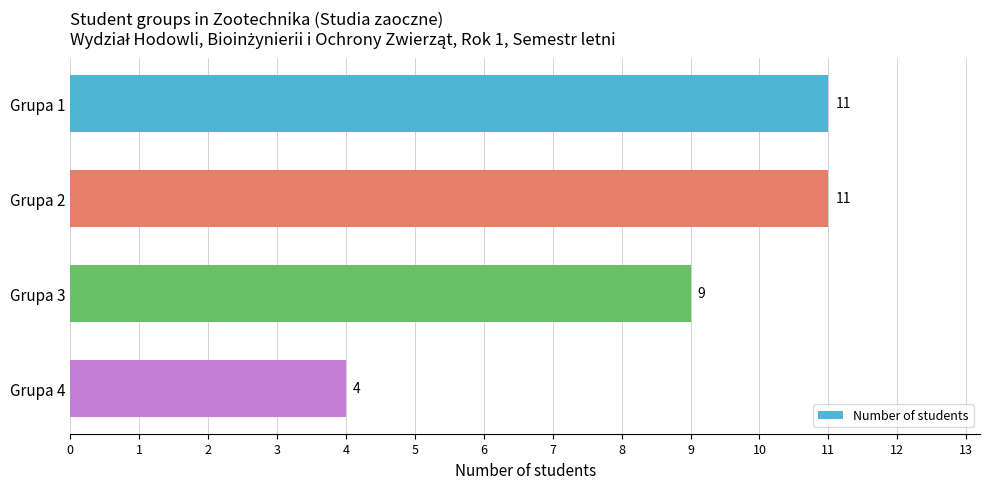

Are the bars grouped side by side (vs. stacked)?

No